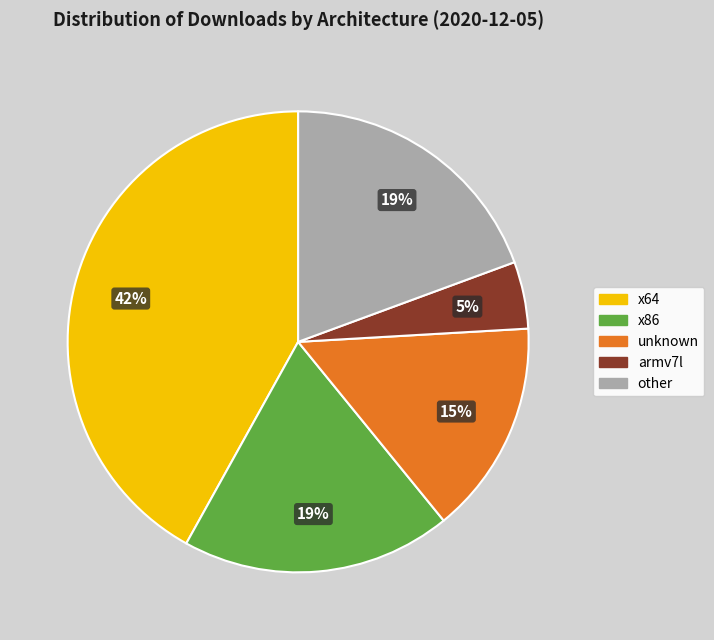

Count the number of slices in the pie.

5